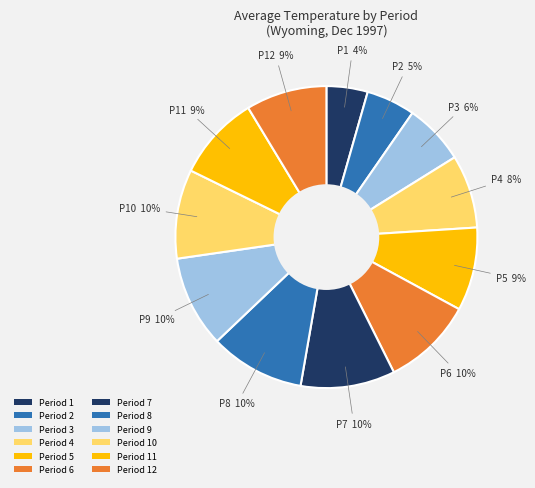

How many segments does this pie chart have?

12